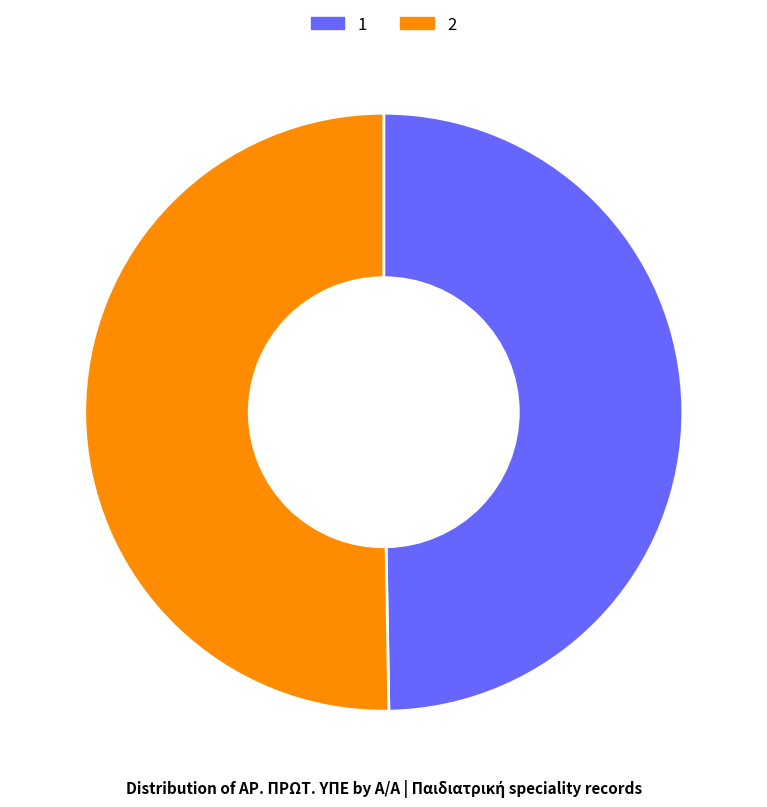

Does 2 represent more than half of the total?

Yes